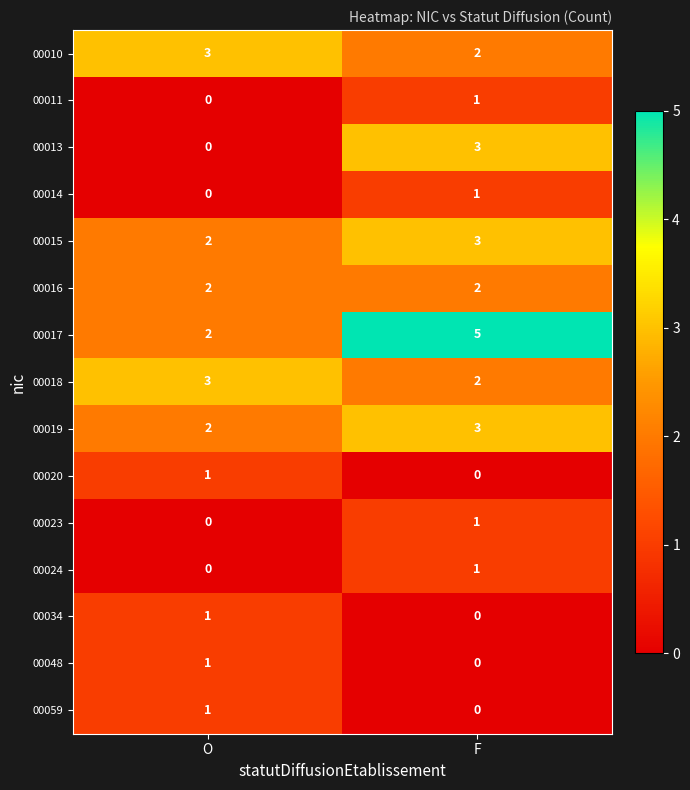

Reading left to right, transcribe all the data shown in this chart.

00010: 3	2
00011: 0	1
00013: 0	3
00014: 0	1
00015: 2	3
00016: 2	2
00017: 2	5
00018: 3	2
00019: 2	3
00020: 1	0
00023: 0	1
00024: 0	1
00034: 1	0
00048: 1	0
00059: 1	0